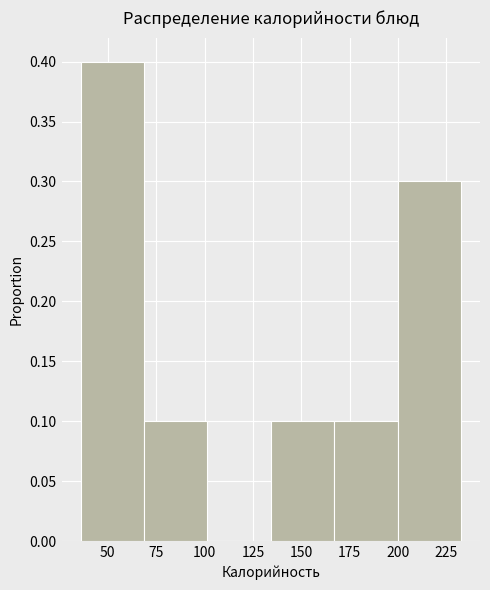

Which range on the x-axis has the tallest bar?

35 to 70